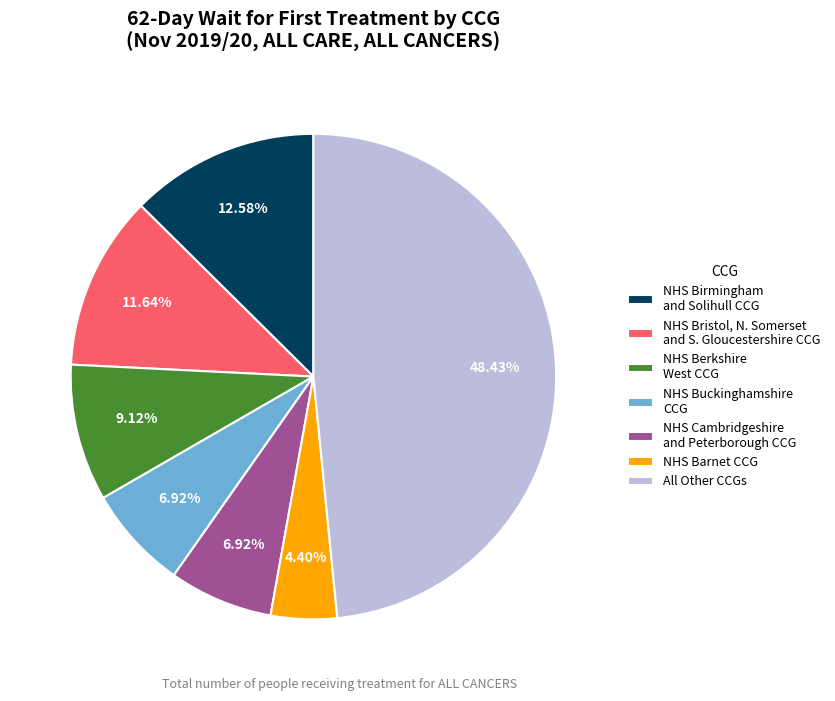

Is there any slice that represents more than half of the pie?

No